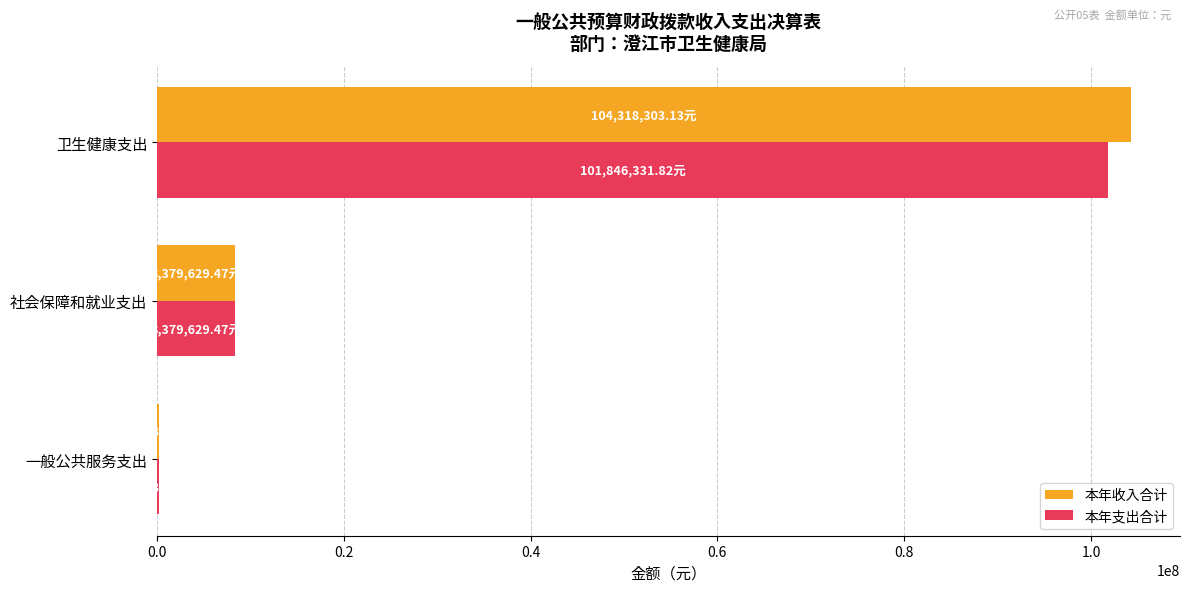

What are all the series names shown in the legend?

本年收入合计, 本年支出合计